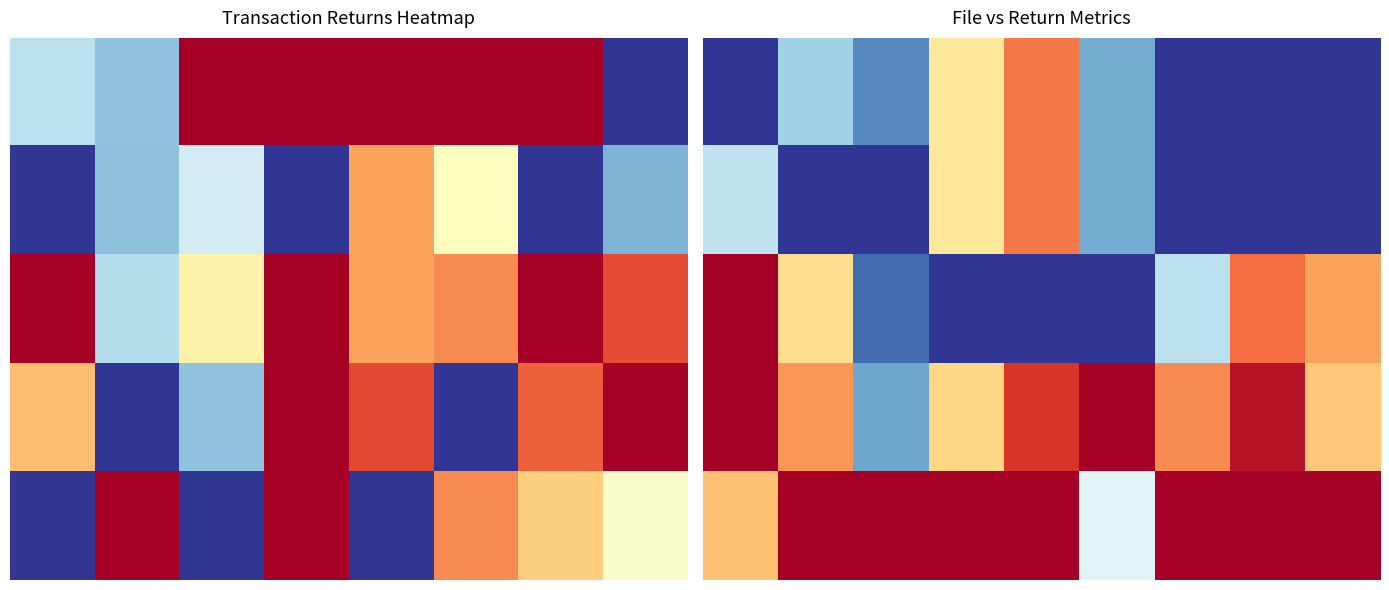

How many categories are shown in the chart?

9